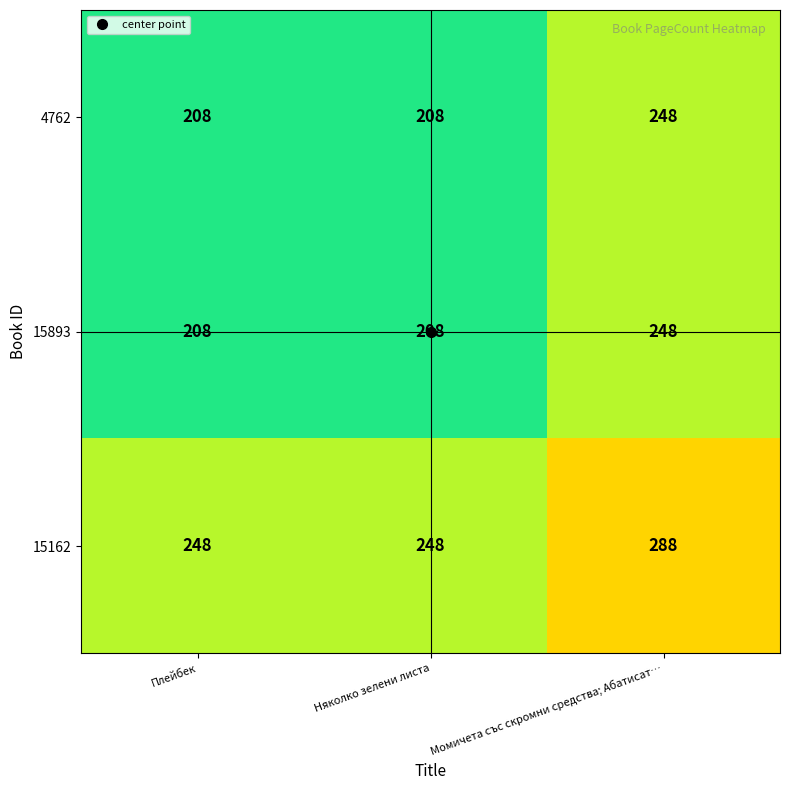

What is the total value across all series at Няколко зелени листа?

664